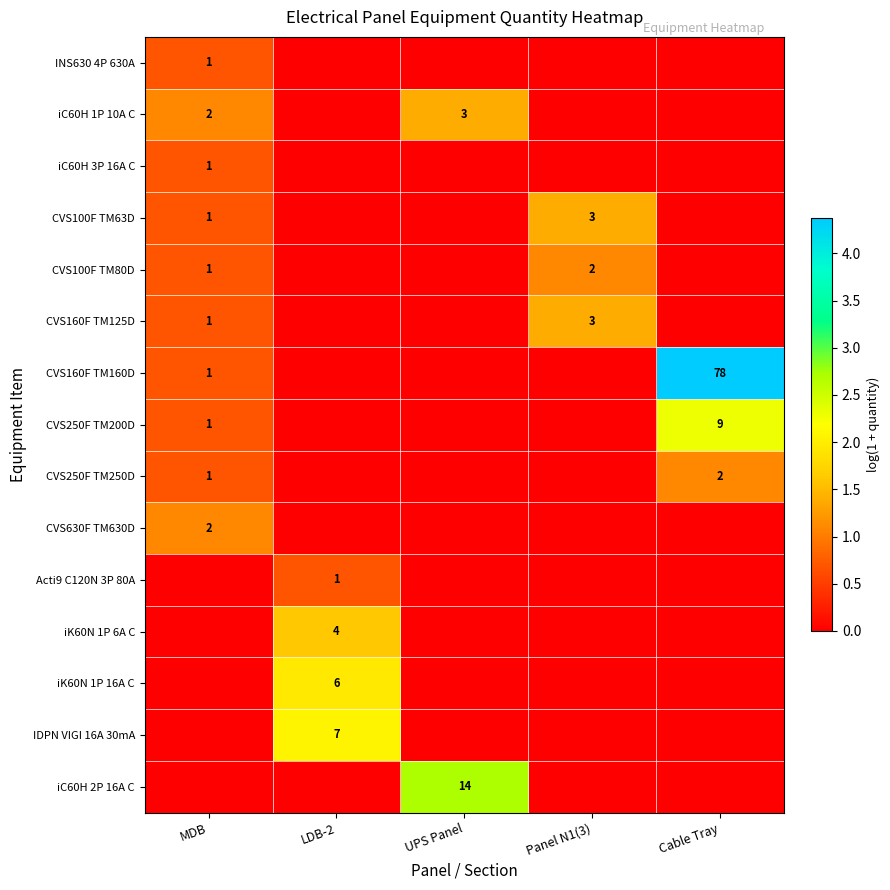

Is it true that CVS100F TM80D equals 2 at Panel N1(3)?

True